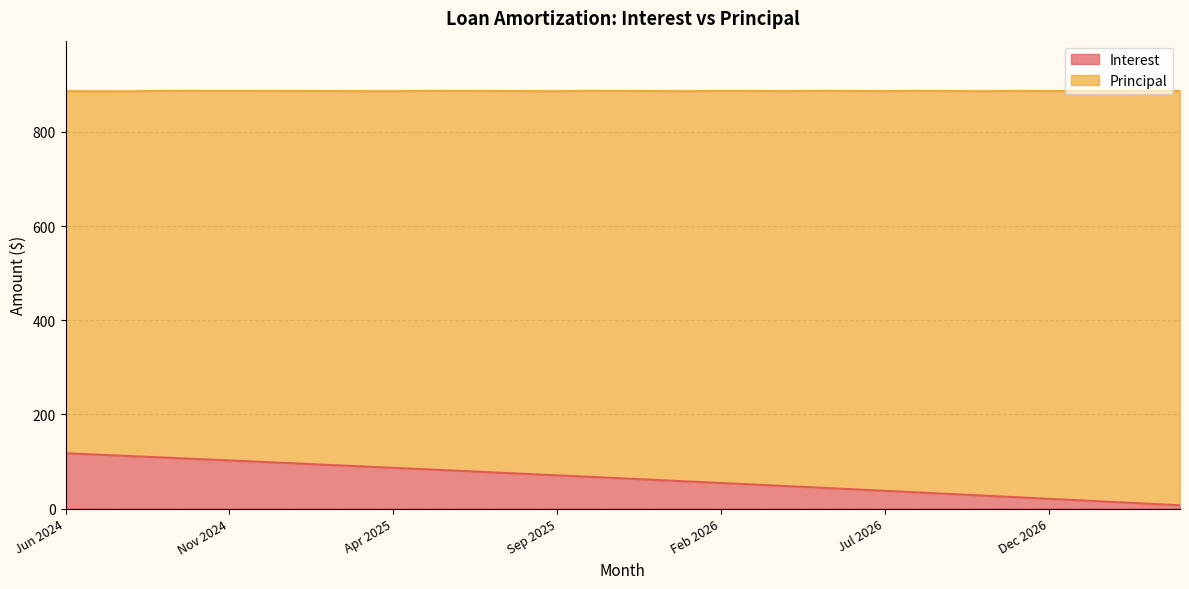

What is the label of the 32nd point from the right?

Sep 2024